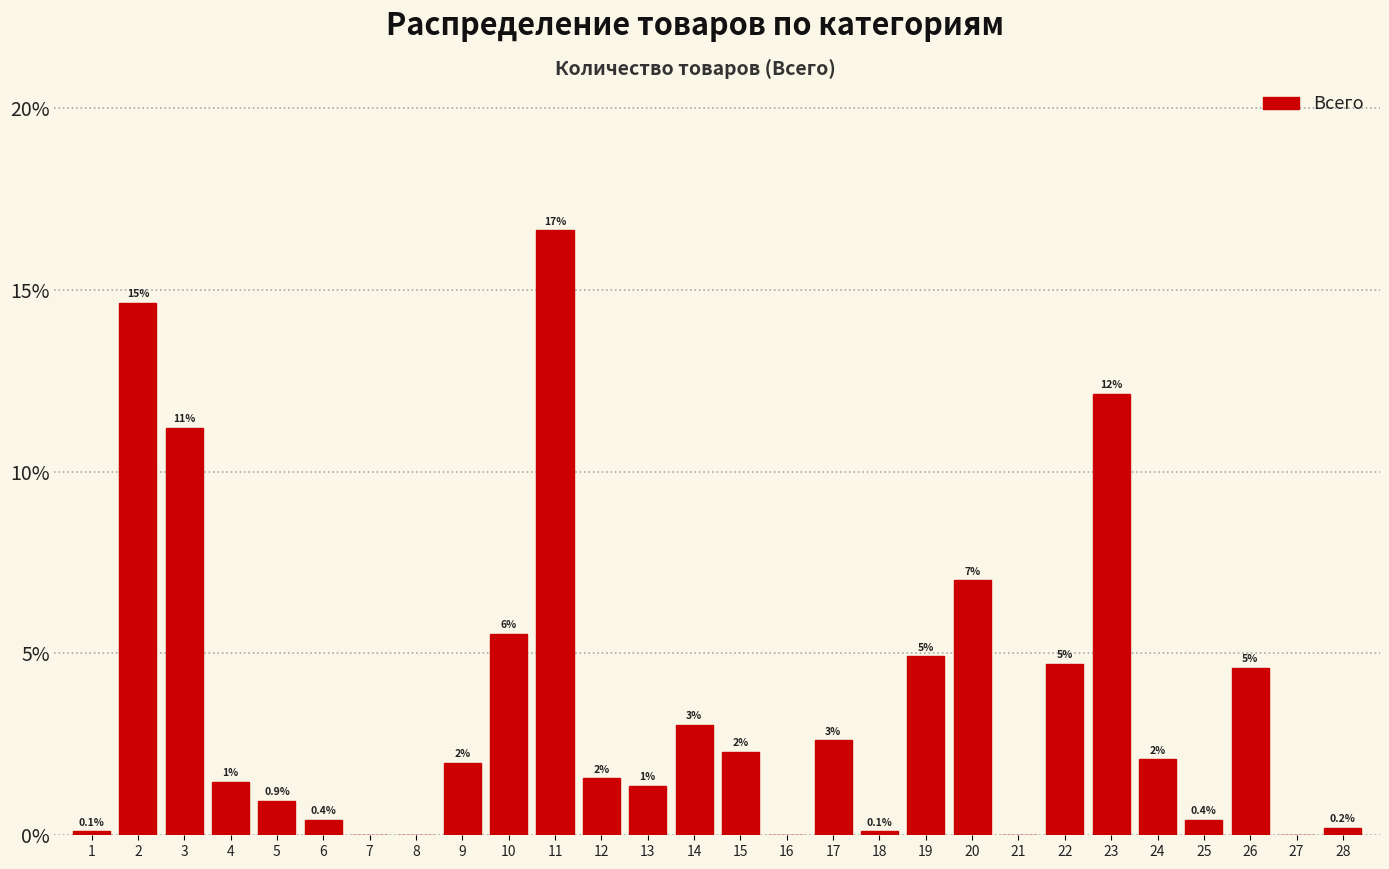

Read the value at 15.

2.3